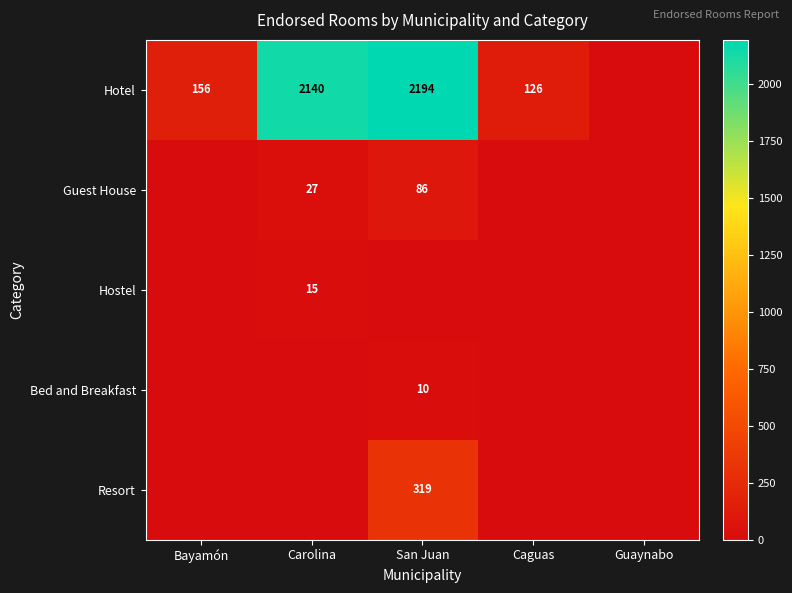

True or false: Hostel has a value of 7 at Carolina.

False